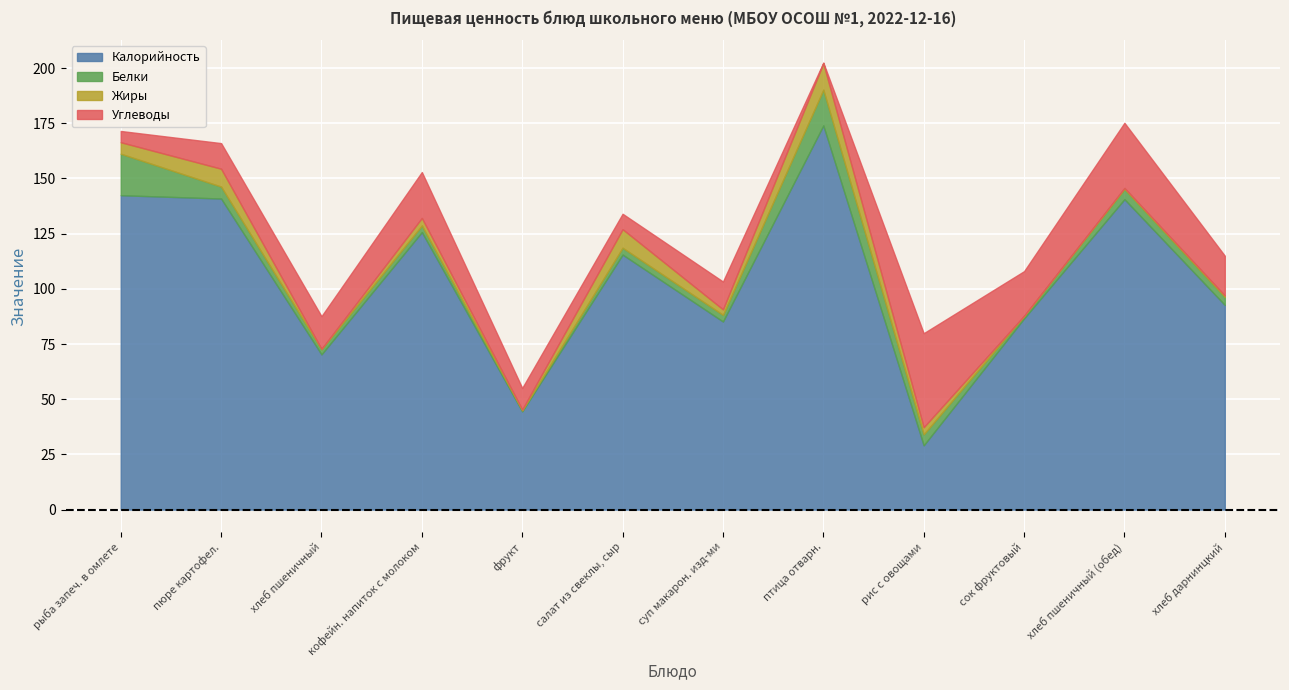

Where is Углеводы nearest to the value 21?

кофейн. напиток с молоком